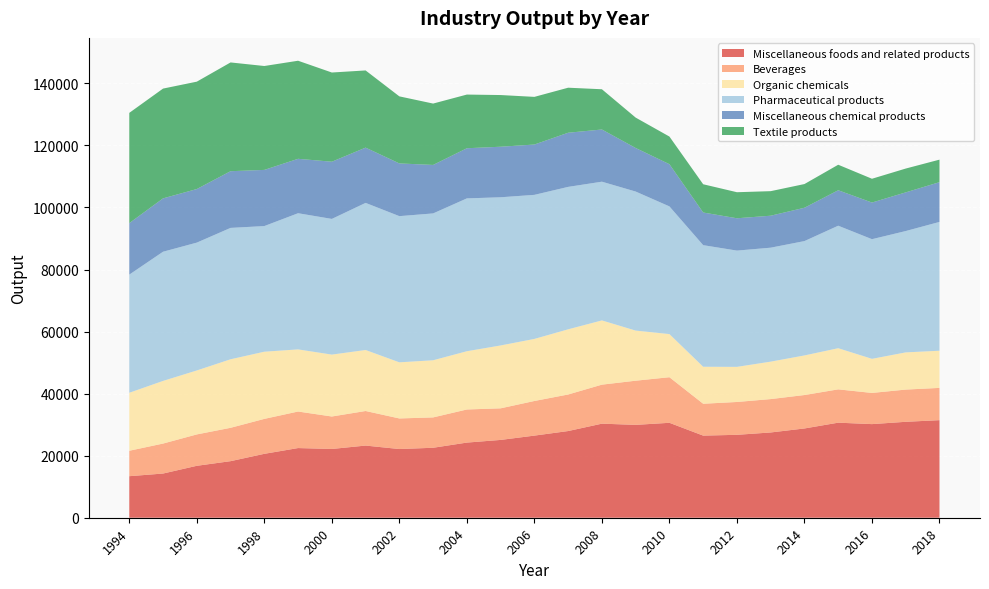

Reading left to right, list all the values displayed in this chart.

Miscellaneous foods and related products: 1994=13387	1995=14244	1996=16737	1997=18232	1998=20597	1999=22455	2000=22161	2001=23259	2002=22139	2003=22550	2004=24219	2005=25078	2006=26468	2007=27941	2008=30318	2009=29930	2010=30596	2011=26466	2012=26722	2013=27482	2014=28771	2015=30637	2016=30172	2017=30918	2018=31450
Beverages: 1994=8198	1995=9660	1996=10114	1997=10750	1998=11262	1999=11775	2000=10465	2001=11141	2002=9860	2003=9783	2004=10668	2005=10184	2006=11160	2007=11778	2008=12573	2009=14234	2010=14692	2011=10272	2012=10586	2013=10757	2014=10776	2015=10736	2016=10049	2017=10383	2018=10396
Organic chemicals: 1994=18693	1995=20193	1996=20615	1997=22090	1998=21652	1999=20028	2000=19954	2001=19660	2002=18089	2003=18420	2004=18779	2005=20266	2006=20005	2007=21010	2008=20704	2009=16152	2010=13903	2011=11925	2012=11319	2013=12072	2014=12761	2015=13265	2016=10995	2017=11991	2018=11980
Pharmaceutical products: 1994=38076	1995=41632	1996=41202	1997=42341	1998=40492	1999=43883	2000=43728	2001=47413	2002=47113	2003=47326	2004=49257	2005=47756	2006=46430	2007=45904	2008=44711	2009=44812	2010=41152	2011=39184	2012=37469	2013=36726	2014=36853	2015=39480	2016=38558	2017=39108	2018=41515
Miscellaneous chemical products: 1994=16592	1995=17201	1996=17269	1997=18275	1998=18103	1999=17542	2000=18438	2001=17814	2002=16992	2003=15626	2004=16163	2005=16292	2006=16219	2007=17451	2008=16822	2009=14039	2010=13600	2011=10527	2012=10420	2013=10306	2014=10748	2015=11428	2016=11813	2017=12464	2018=12815
Textile products: 1994=35540	1995=35383	1996=34609	1997=35054	1998=33487	1999=31606	2000=28748	2001=24876	2002=21612	2003=19780	2004=17302	2005=16657	2006=15362	2007=14513	2008=12970	2009=9797	2010=8910	2011=9106	2012=8397	2013=7911	2014=7638	2015=8225	2016=7665	2017=7677	2018=7257